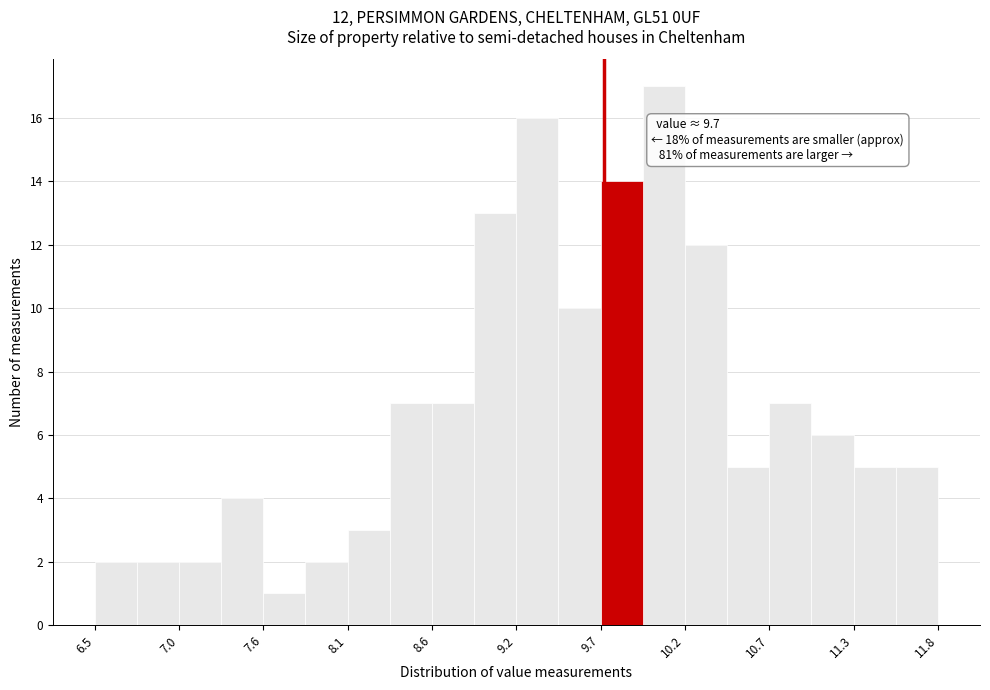

Around what value on the x-axis is the tallest bar? Give the approximate position of its centre, as read against the axis.

10.1